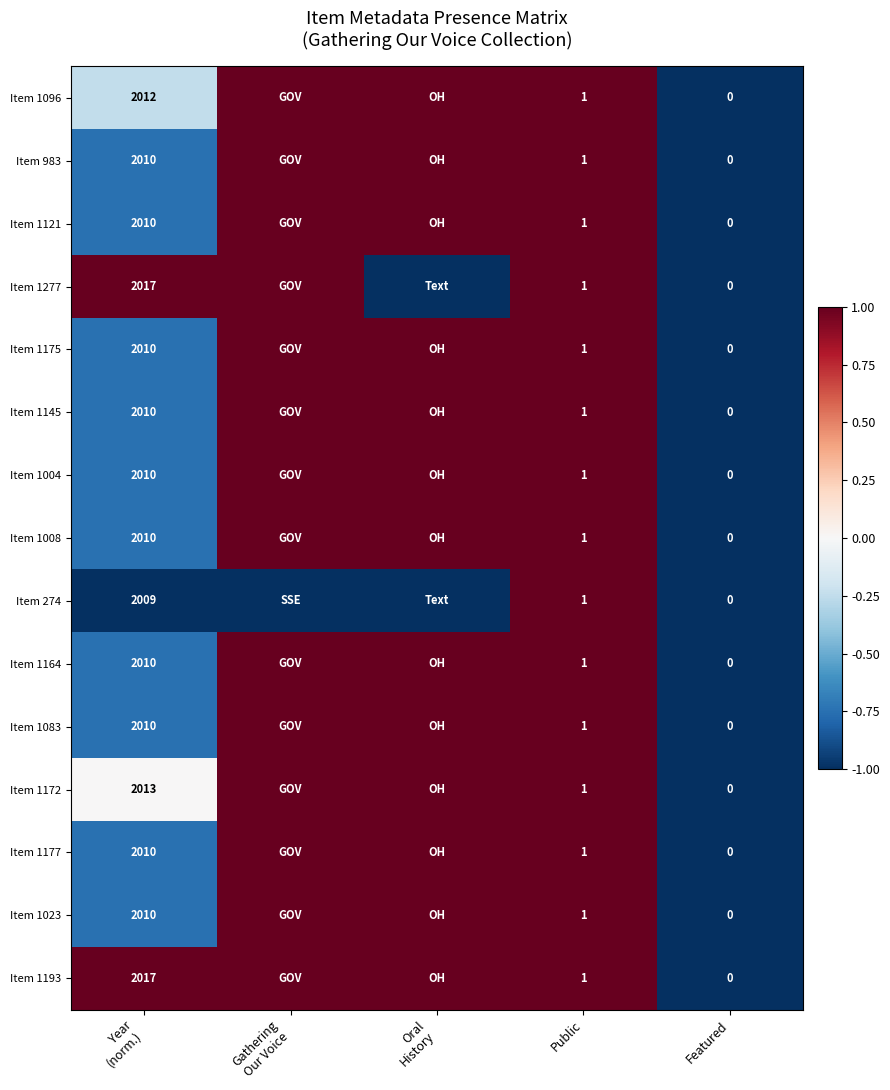

Is it true that Item 1008 equals 0.5 at Public?

False